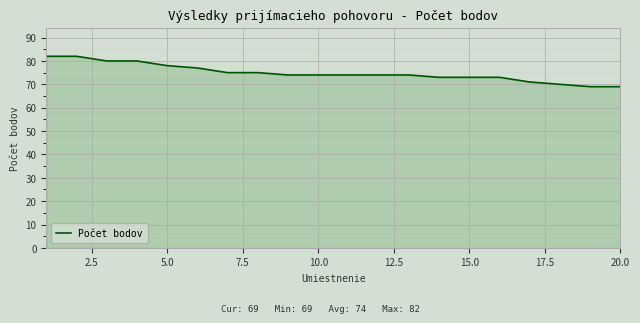

What is the smallest value displayed?

69